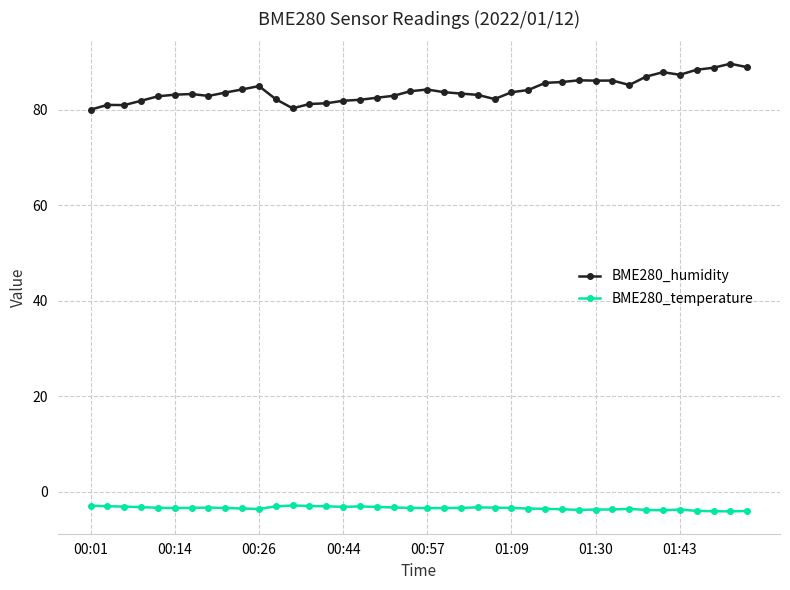

At how many categories does at least one series exceed 33?

40